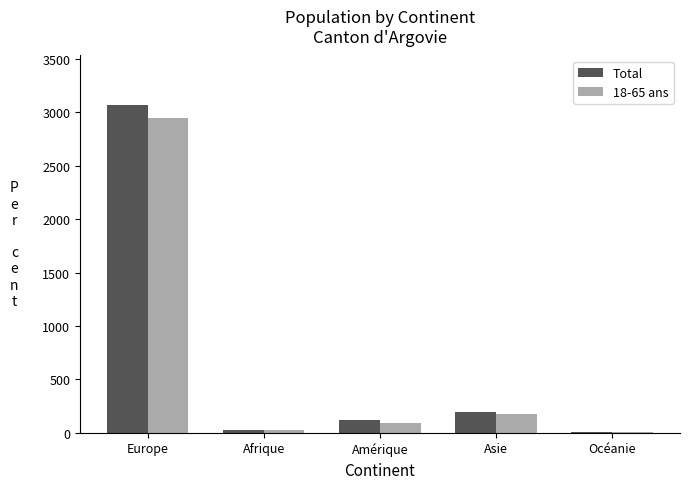

At which category does the chart reach its peak across all series?

Europe